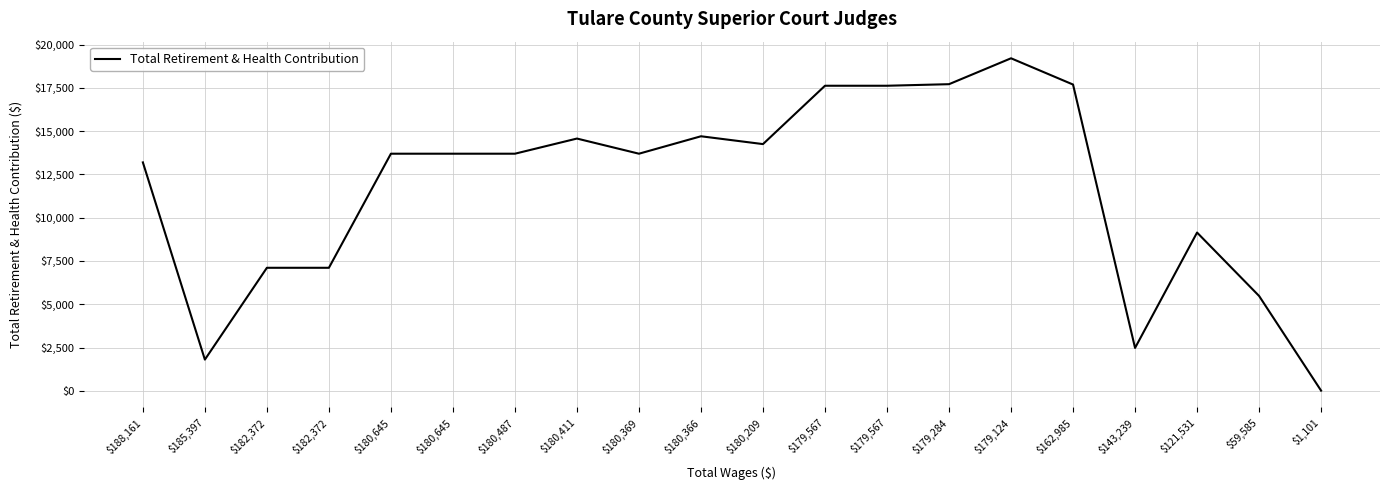

How many lines are shown in the chart?

1